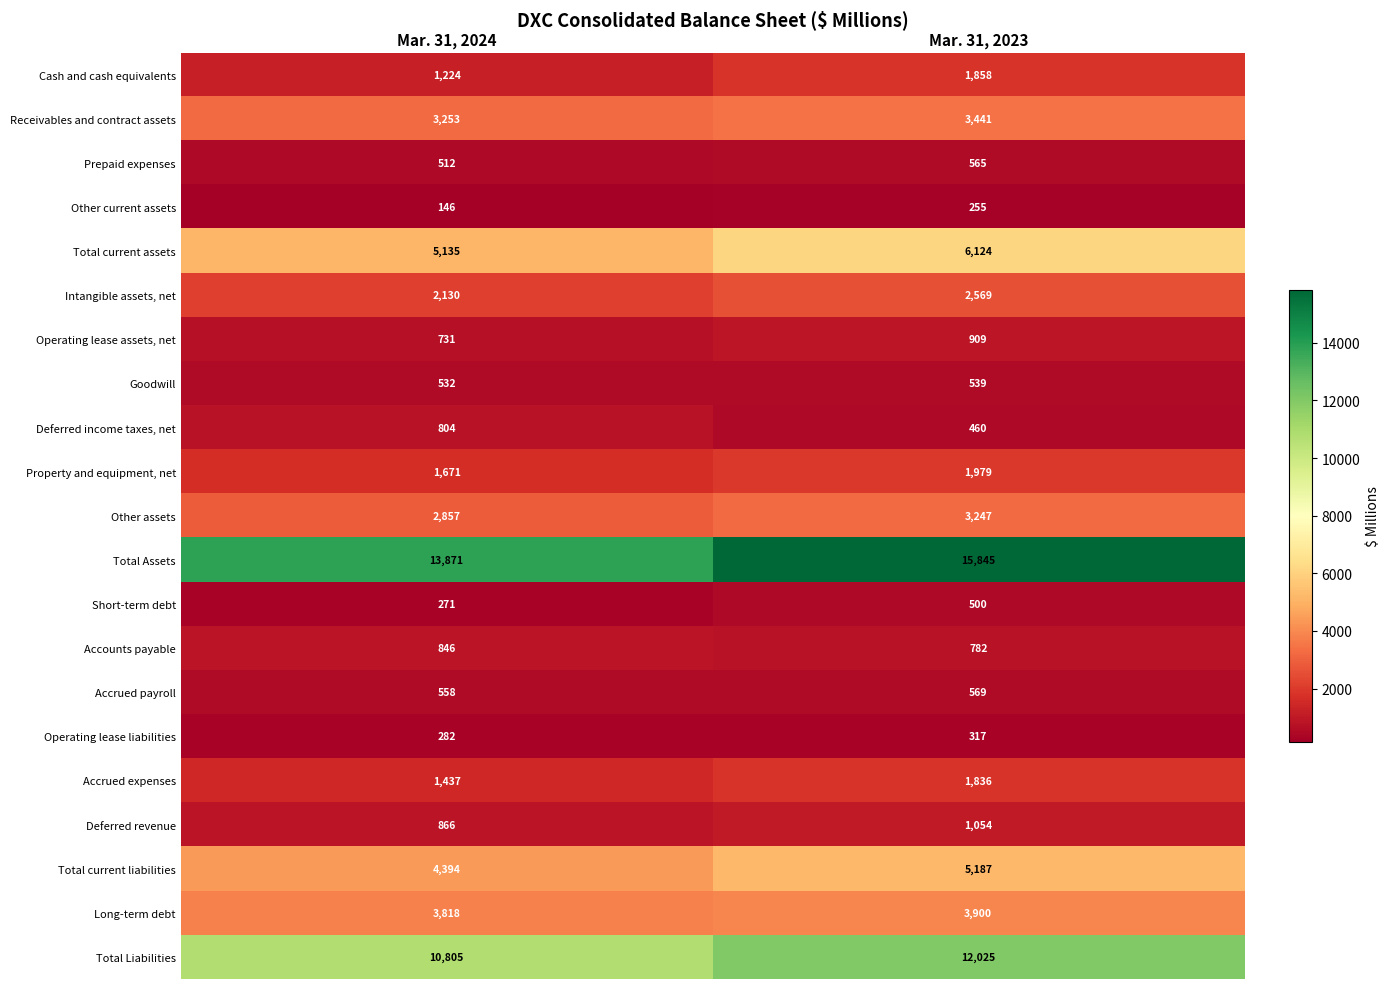

What is the total value across all series at Mar. 31, 2024?

56143